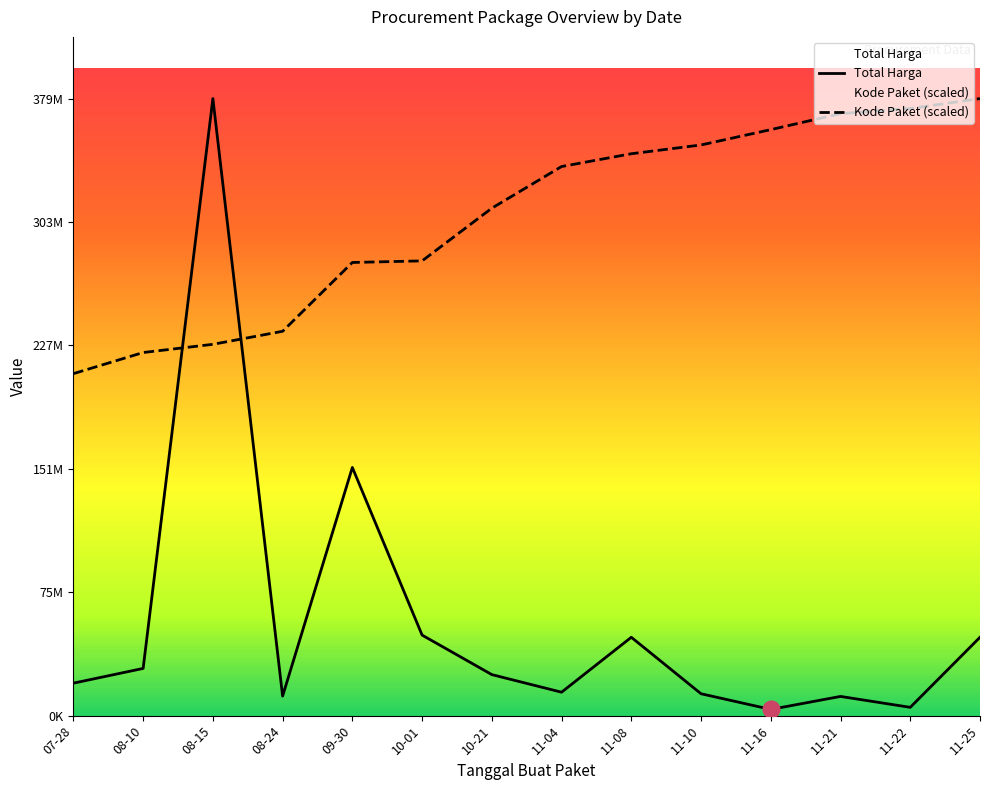

What is the sum of the Kode Paket values at 11-21 and 09-30?

648214102.8